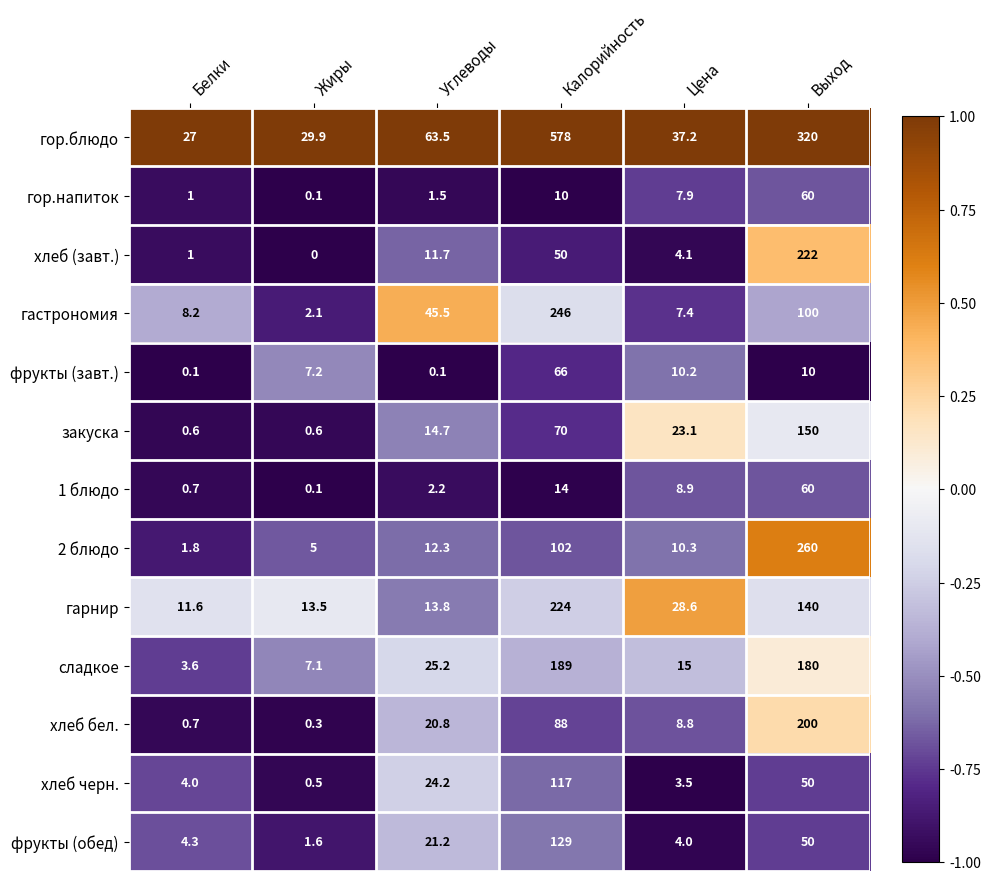

Where does the 1 блюдо series first go above 8?

Калорийность